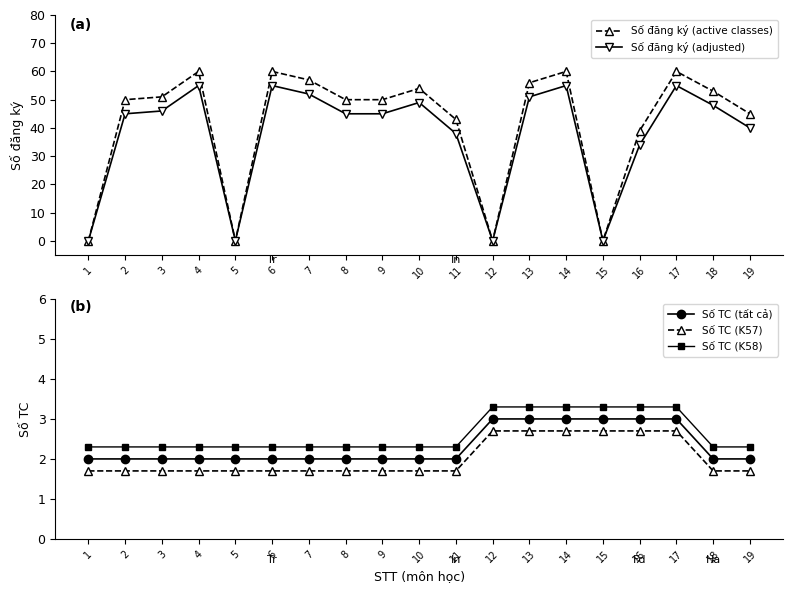

What is the difference between the second highest and minimum values in the Số TC (tất cả) series?

1.0